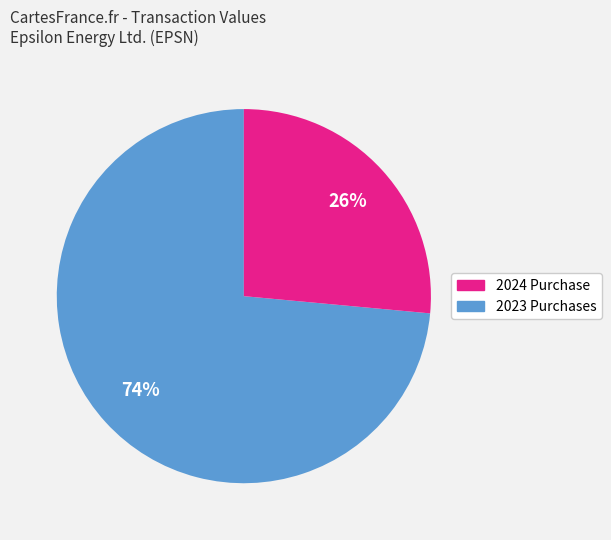

To the nearest percent, what is the average slice percentage?

50%